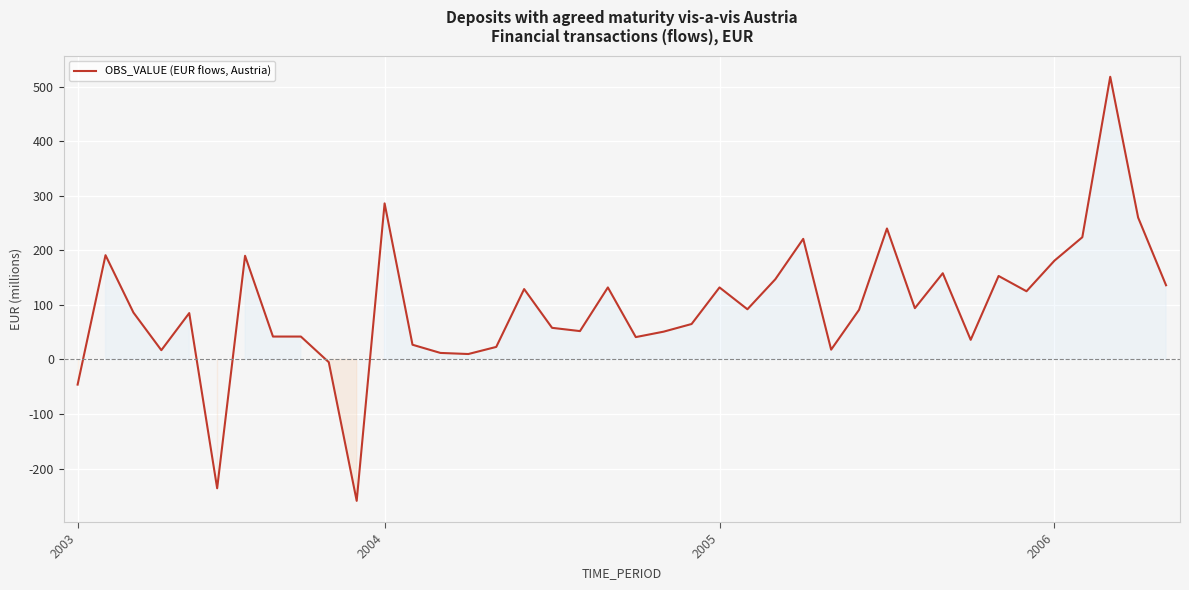

What is the smallest value displayed?

-259.0